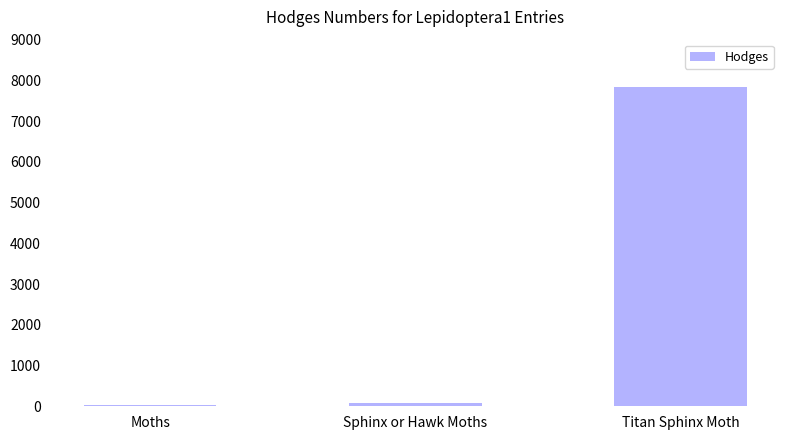

Is it true that the value at Moths is 29.0?

True